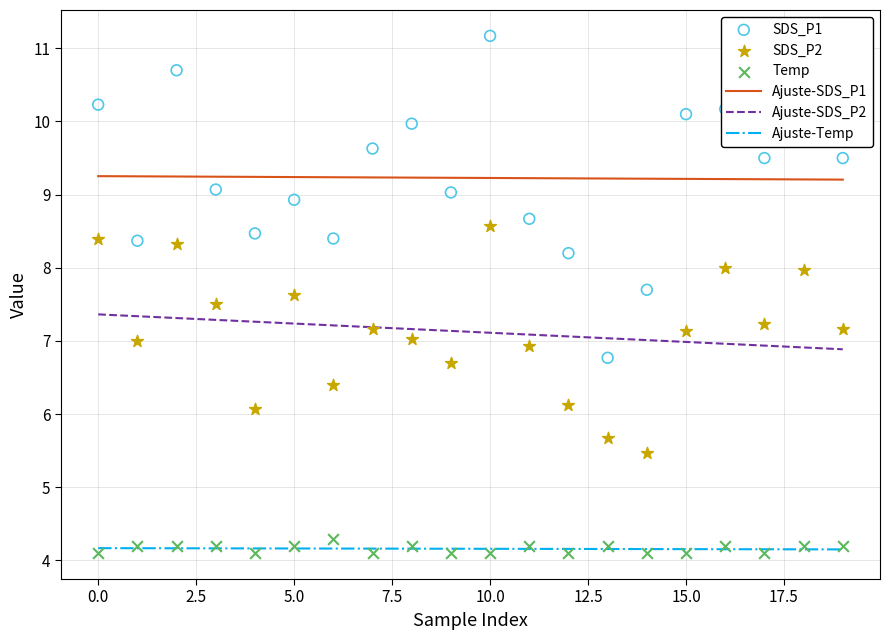

At how many categories does at least one series exceed 9?

20